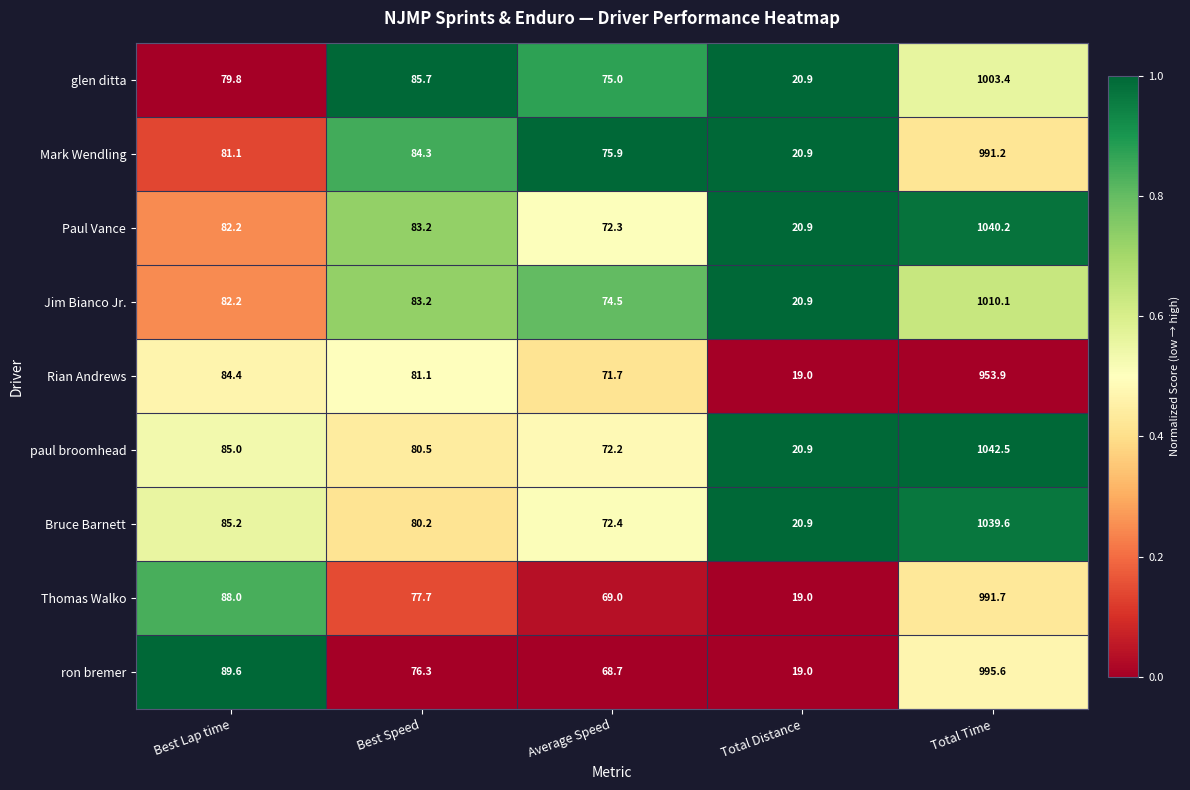

Between Best Lap time and Average Speed, which series saw the biggest shift?

ron bremer